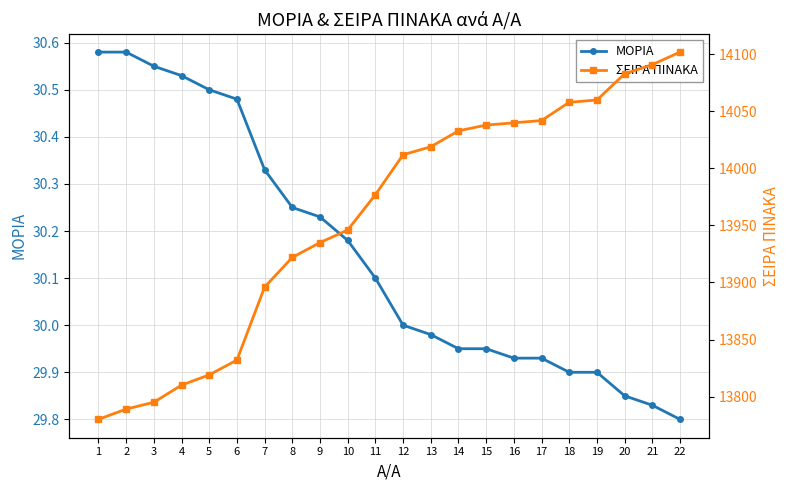

At which category is the sum across all series the highest?

22